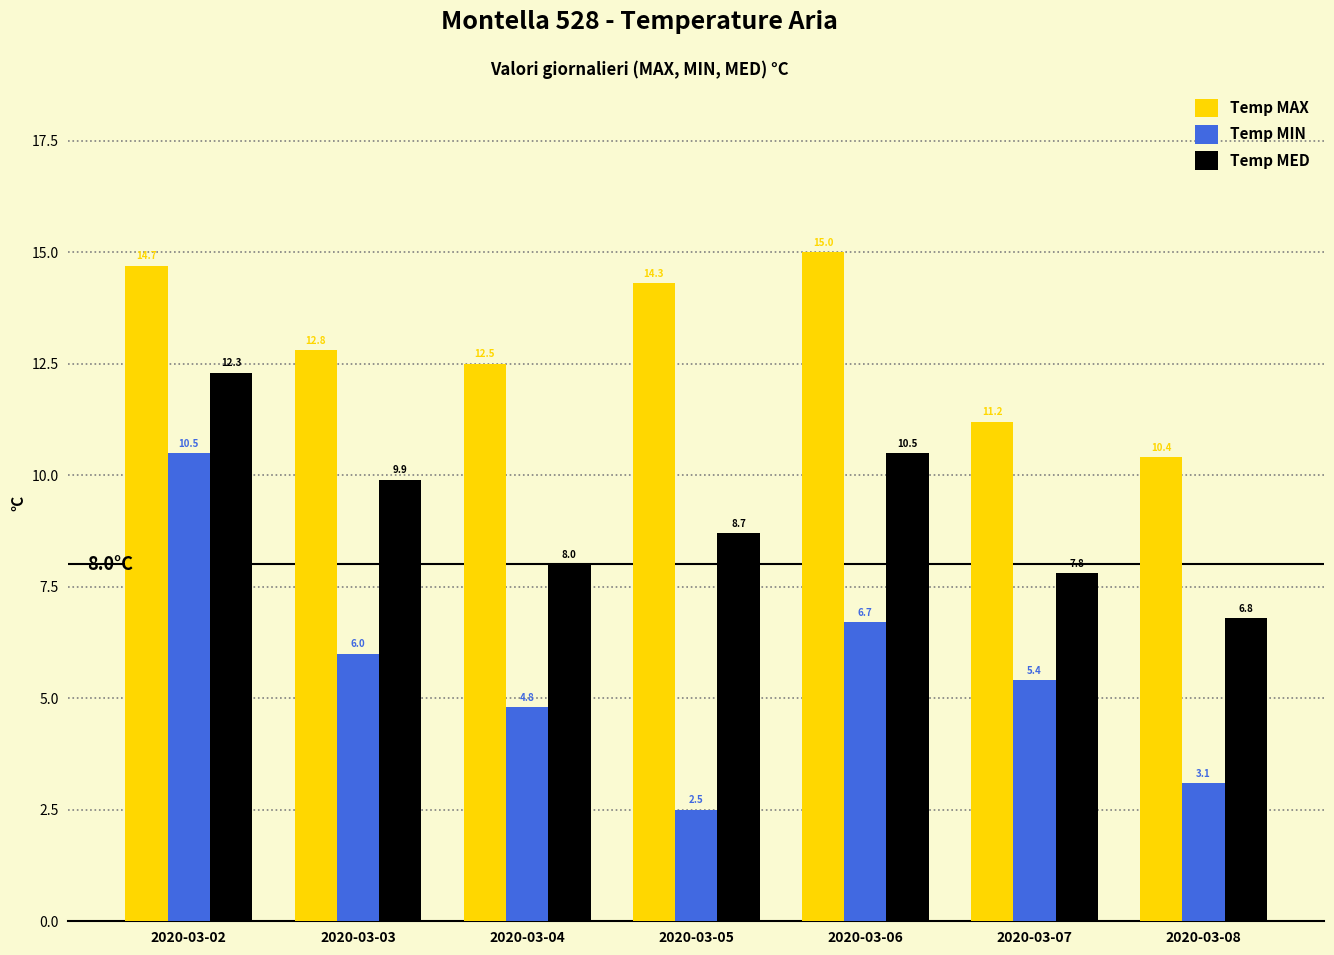

What is the smallest value displayed?

2.5